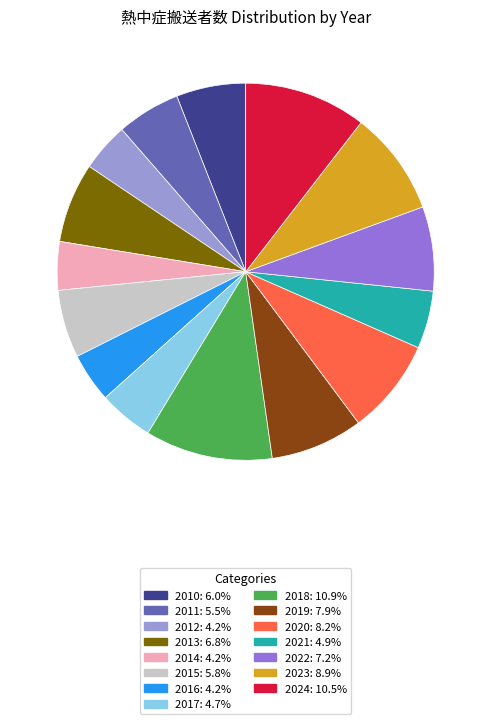

Is the sum of 2015 and 2020 greater than half?

No